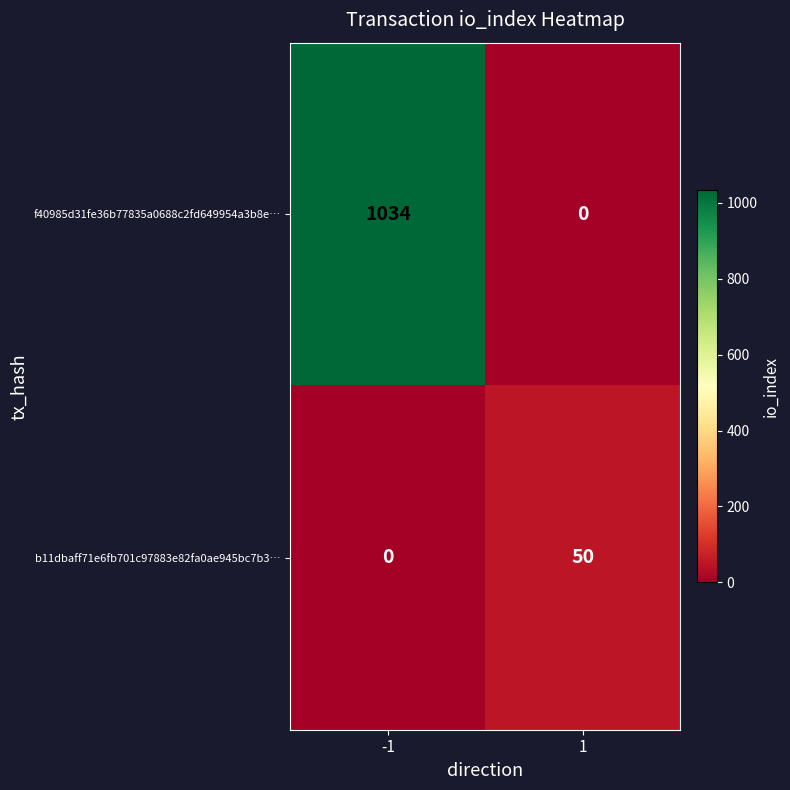

What is the spread (max minus min) of values at -1?

1034